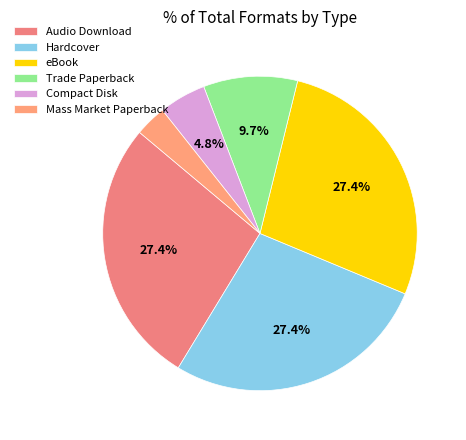

How many segments does this pie chart have?

6